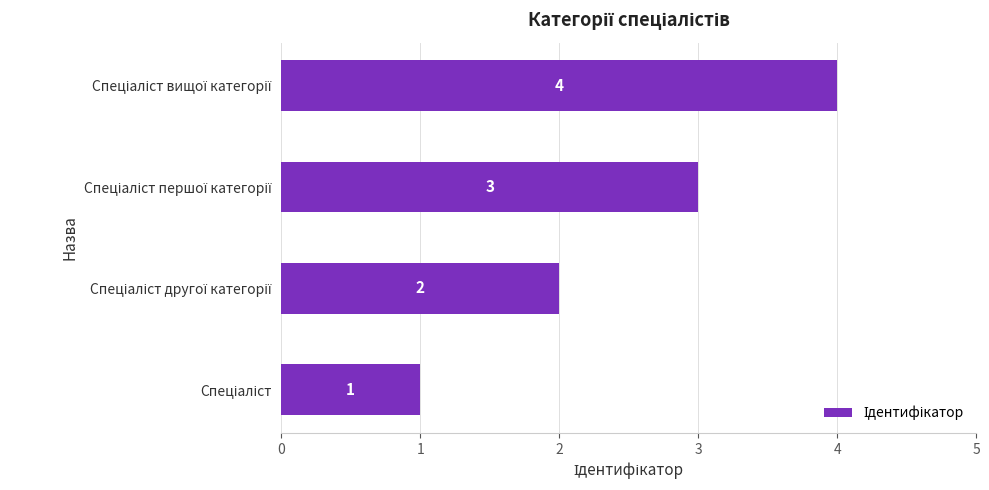

Count the number of categories in the chart.

4